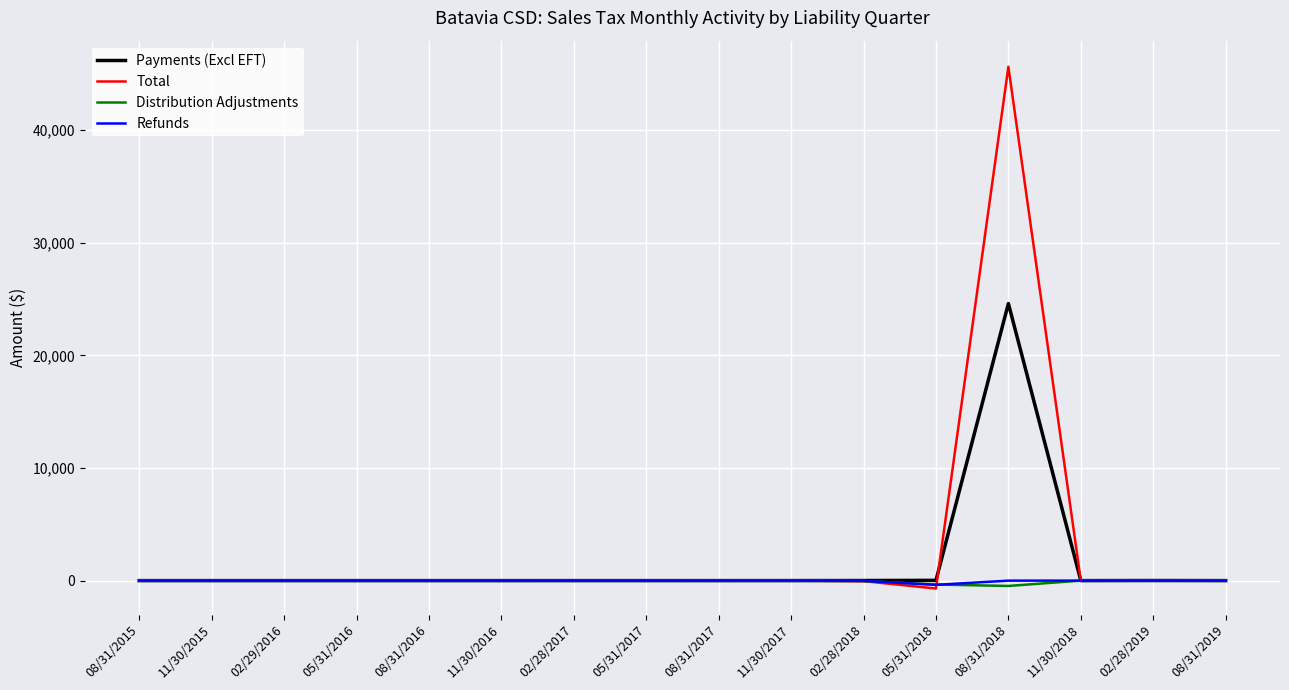

True or false: Distribution Adjustments has a value of -0.1 at 05/31/2016.

True